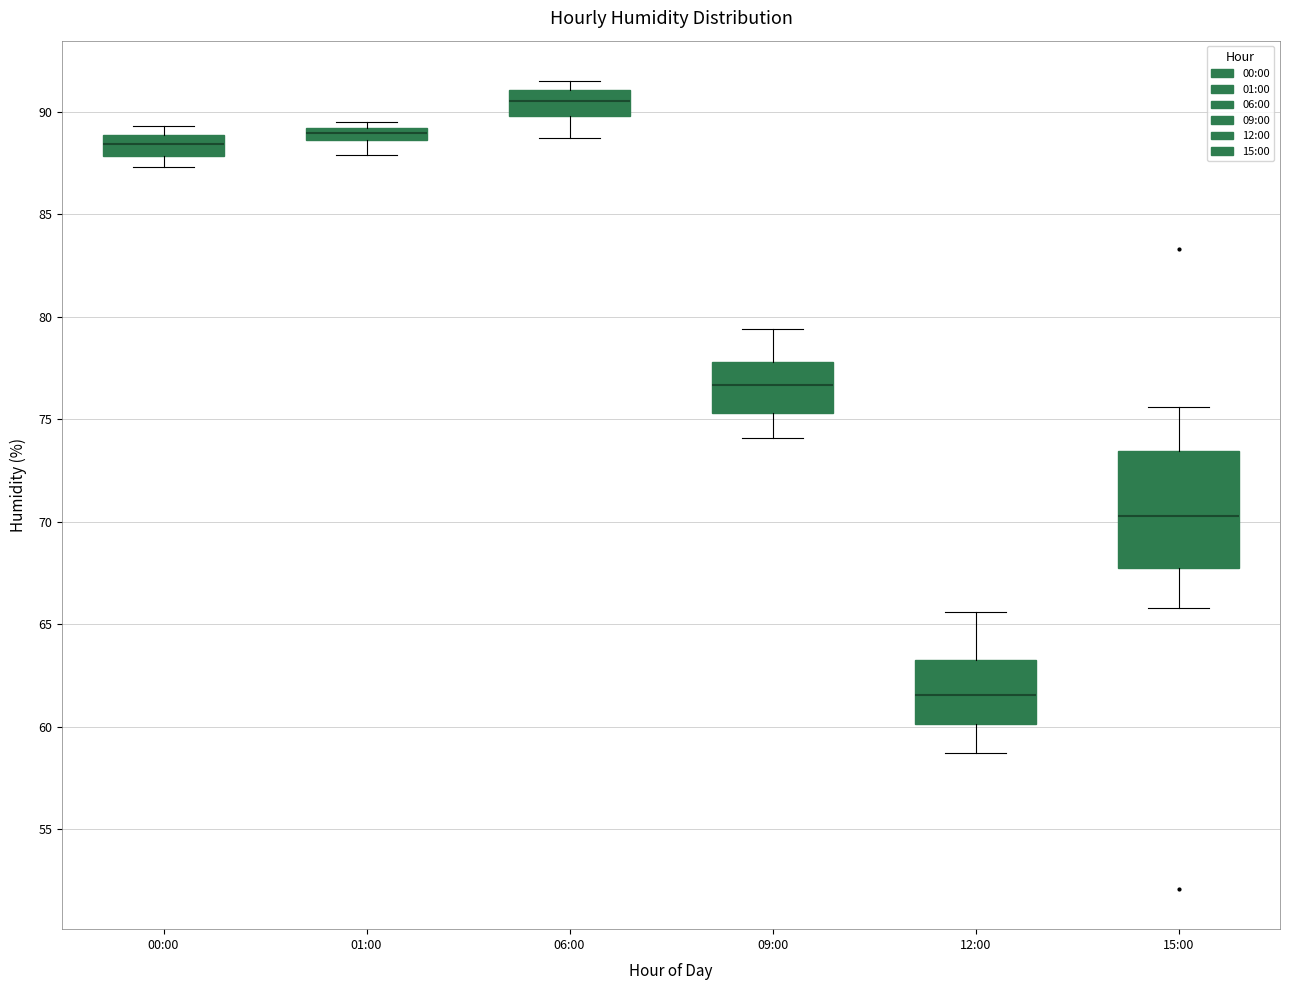

Which box's median line is the highest?

06:00